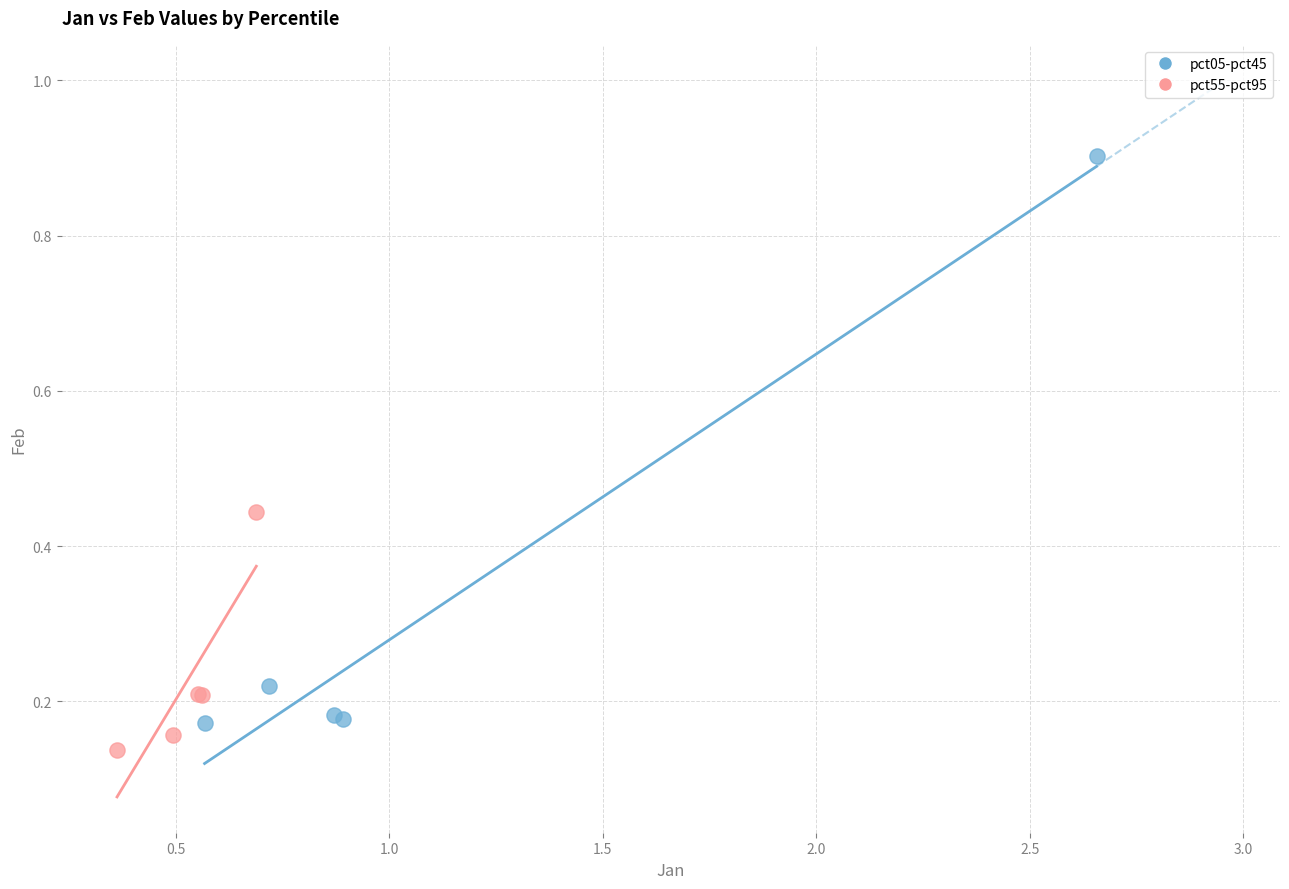

Which series reaches the maximum Y coordinate?

pct05-pct45